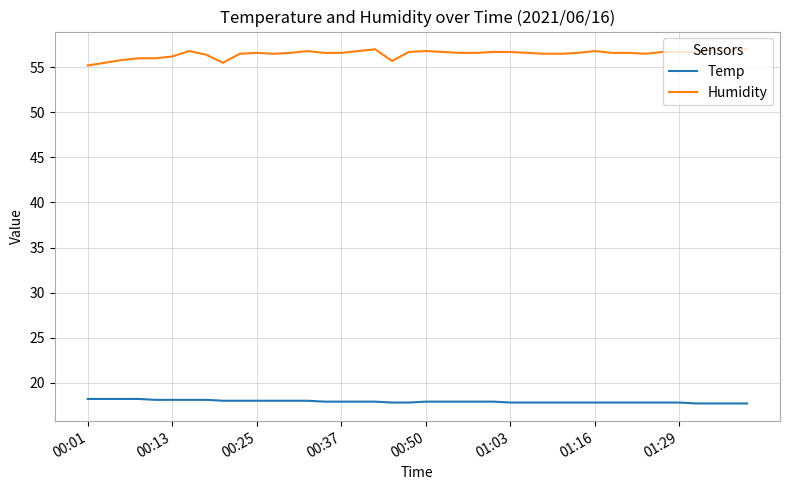

List the series in order of their peak value, lowest first.

Temp, Humidity